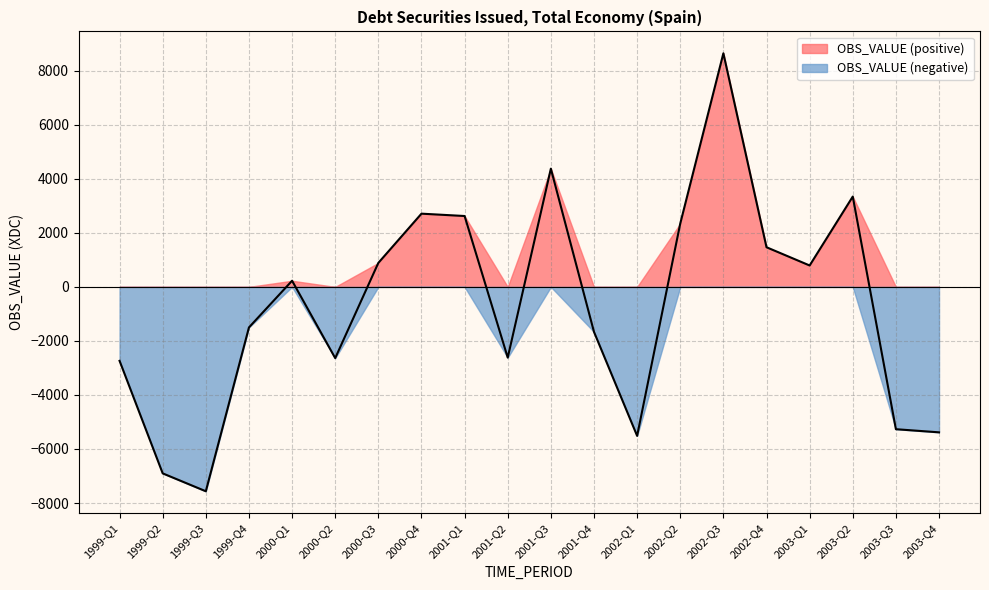

How many data points are less than 227?

10